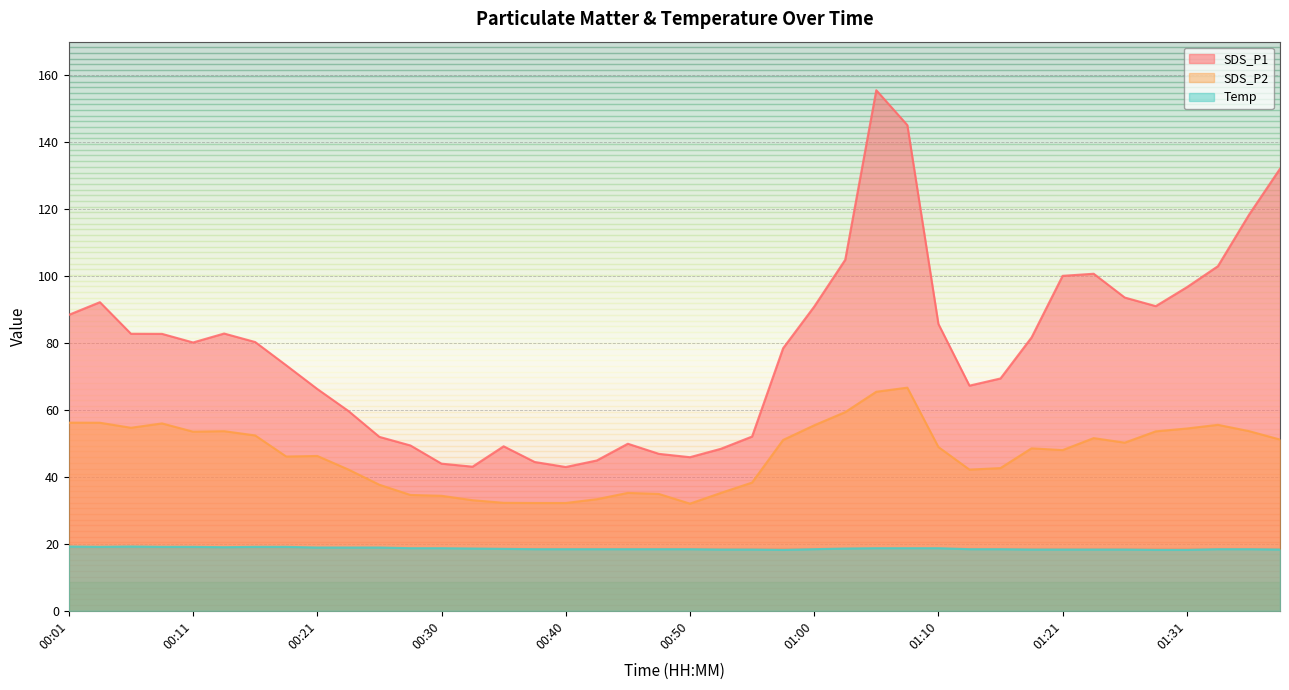

Where is Temp nearest to the value 18?

00:58